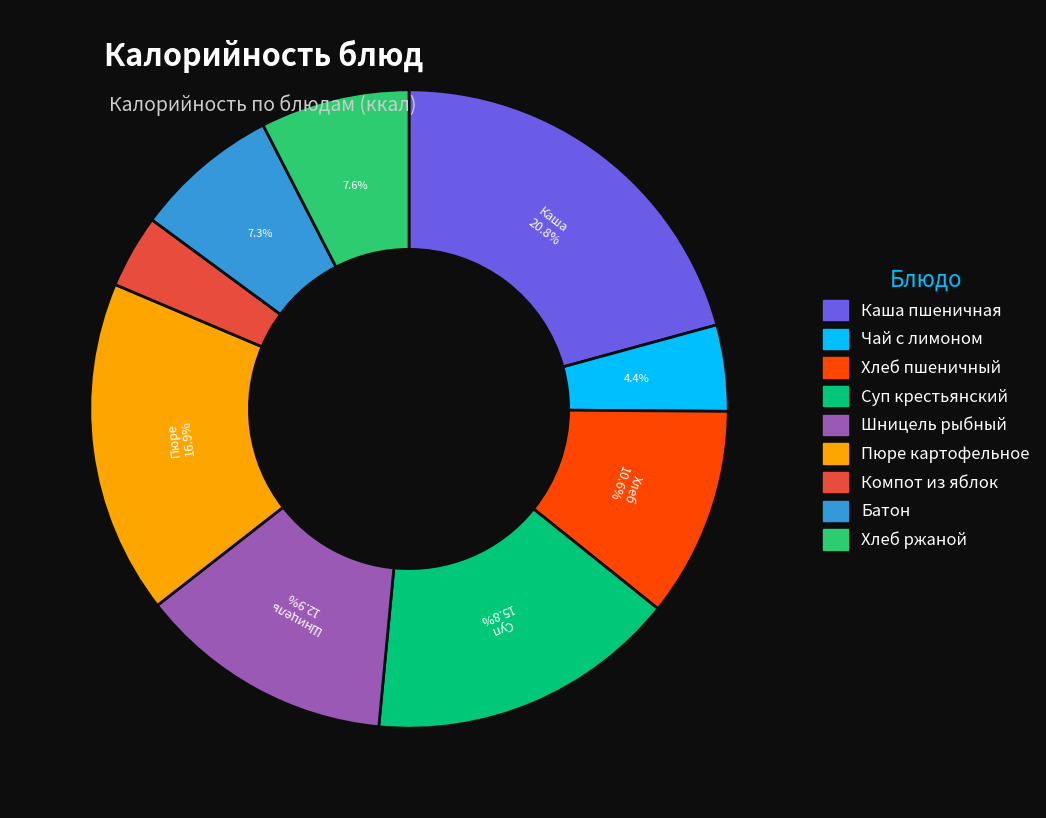

Is there any slice that represents more than half of the pie?

No